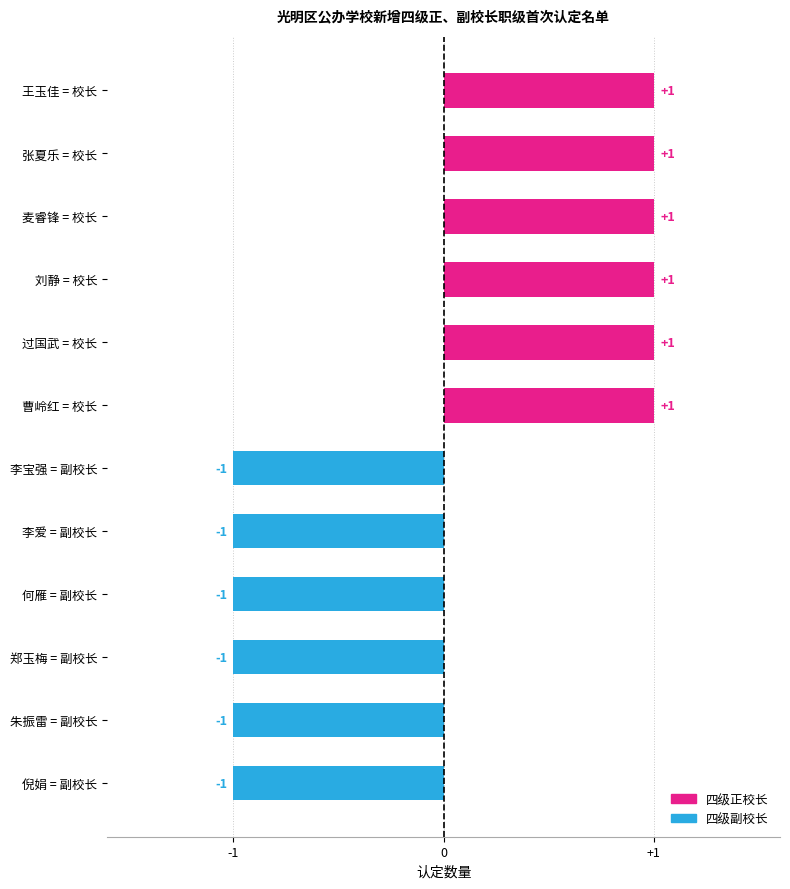

How many positive values are there?

6